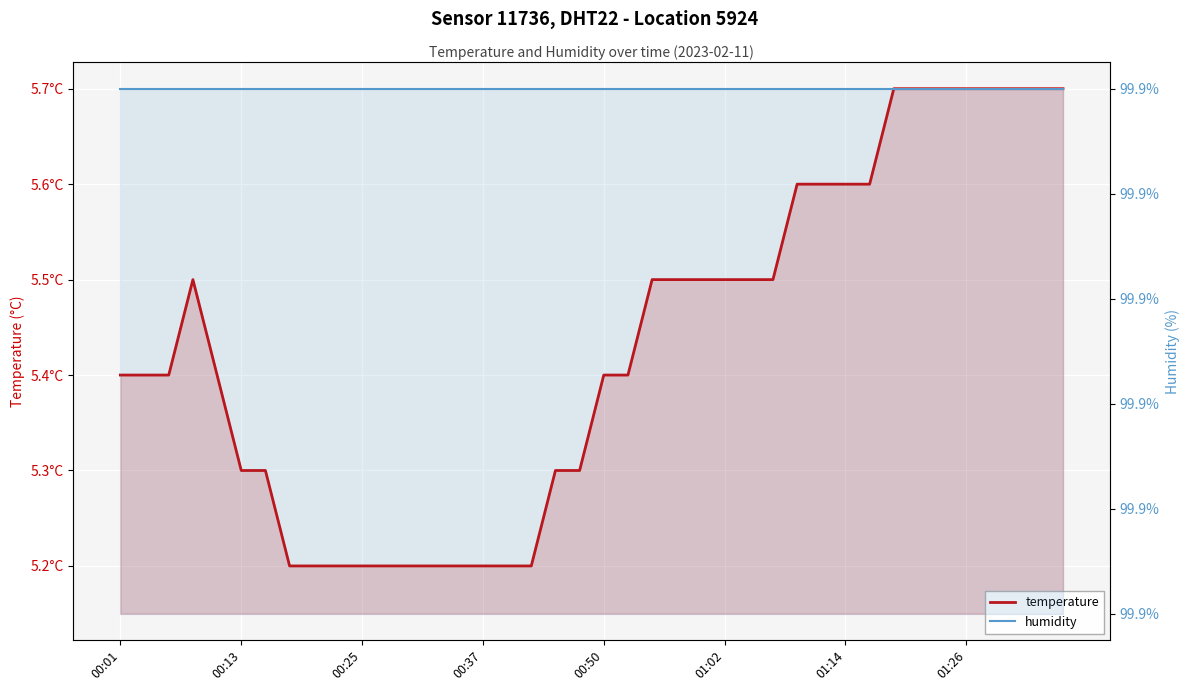

What is the average value of the temperature series?

5.4